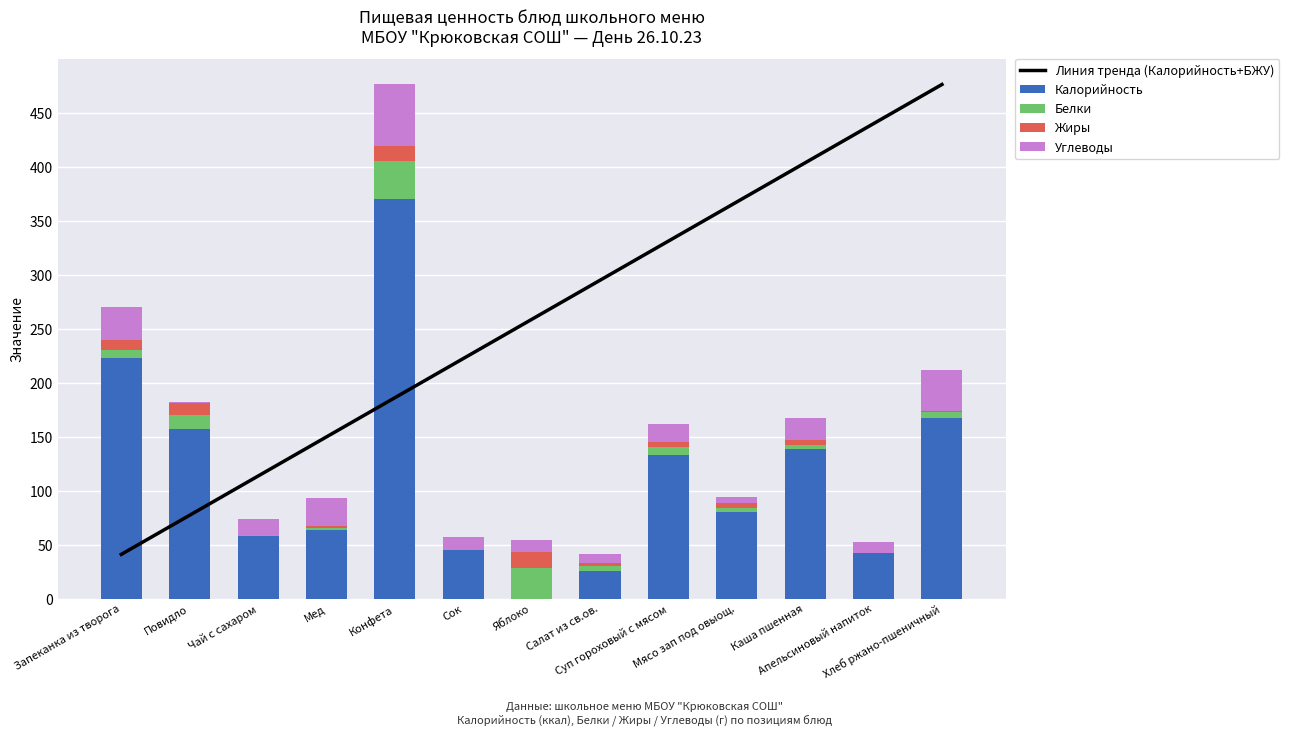

What is the label of the 7th bar from the right?

Яблоко